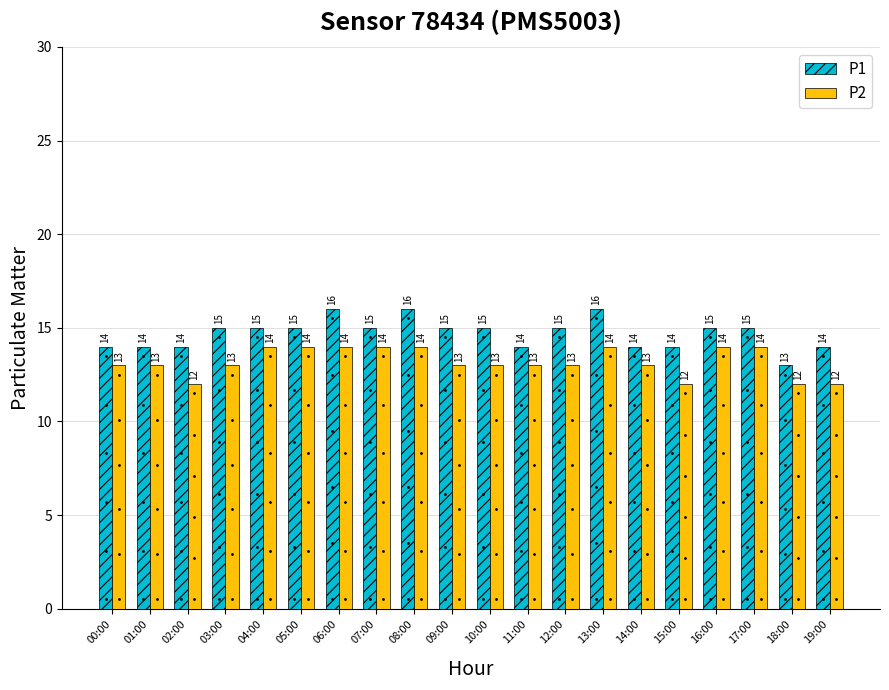

What is the greatest value displayed?

16